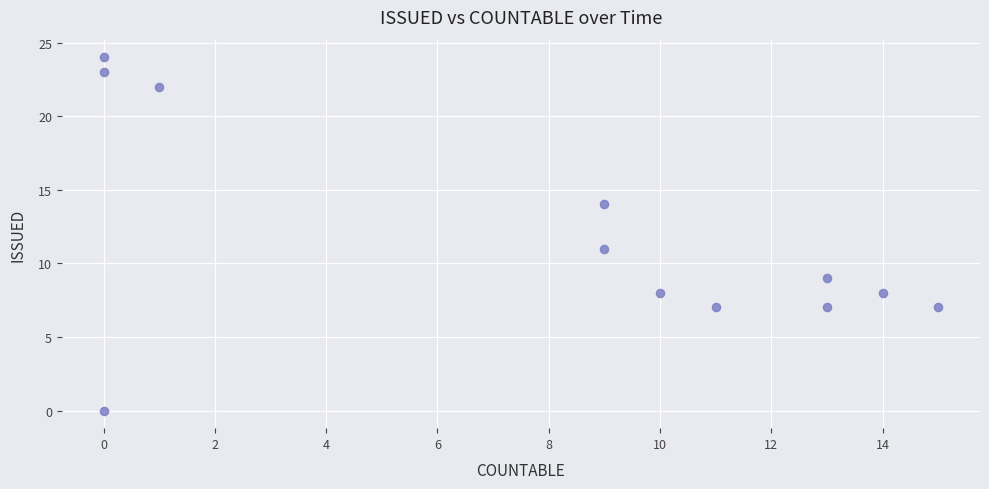

What Y value in the scatter plot is closest to 12?

11